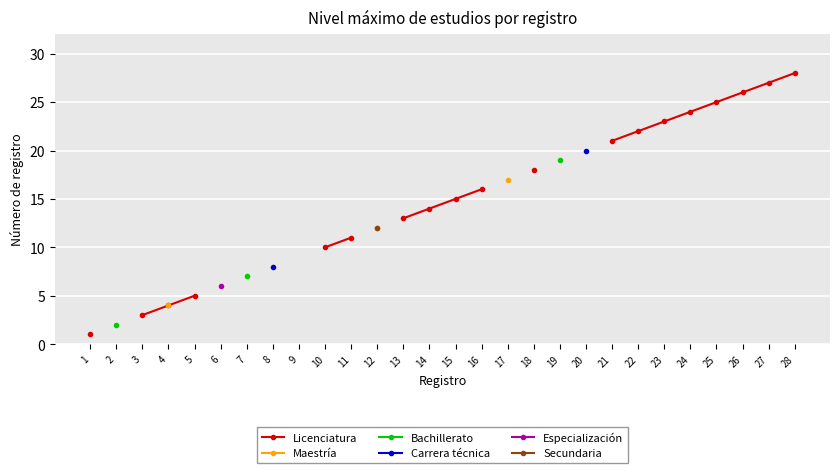

What is the smallest value displayed?

1.0